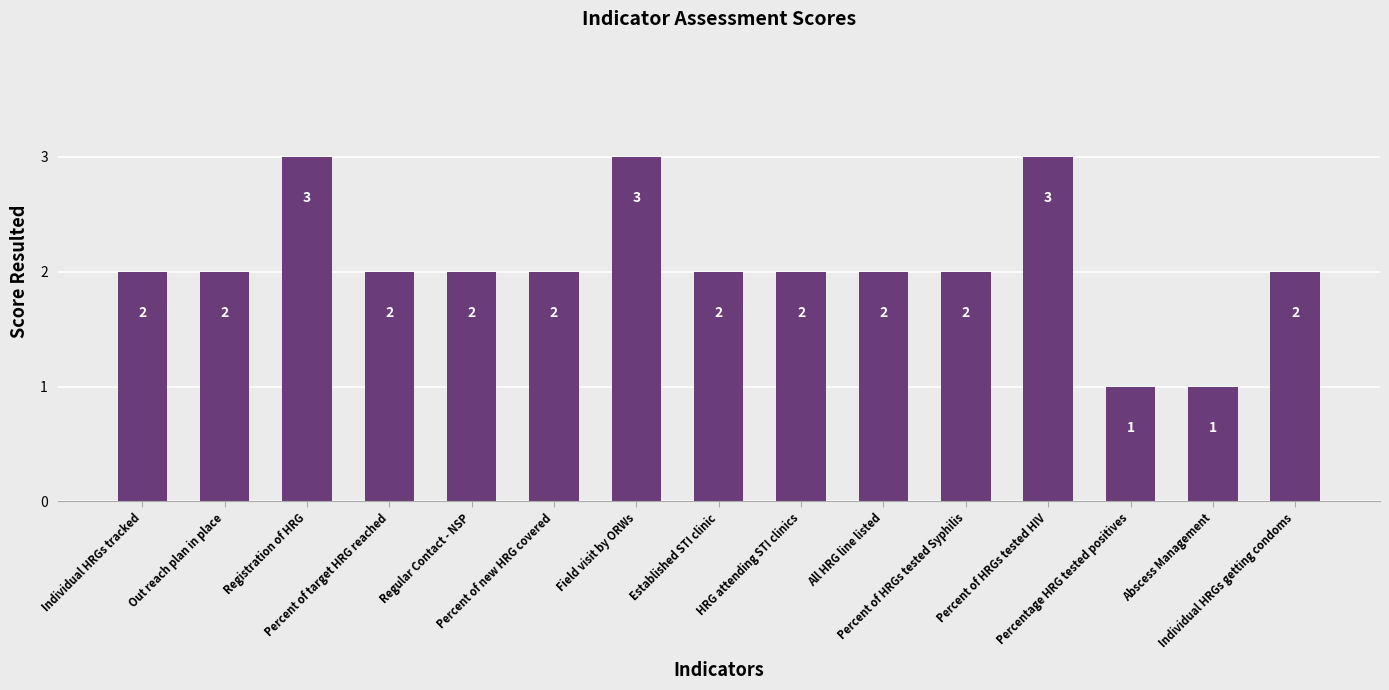

Reading left to right, extract all data points from this chart.

Individual HRGs tracked=2	Out reach plan in place=2	Registration of HRG=3	Percent of target HRG reached=2	Regular Contact - NSP=2	Percent of new HRG covered=2	Field visit by ORWs=3	Established STI clinic=2	HRG attending STI clinics=2	All HRG line listed=2	Percent of HRGs tested Syphilis=2	Percent of HRGs tested HIV=3	Percentage HRG tested positives=1	Abscess Management=1	Individual HRGs getting condoms=2